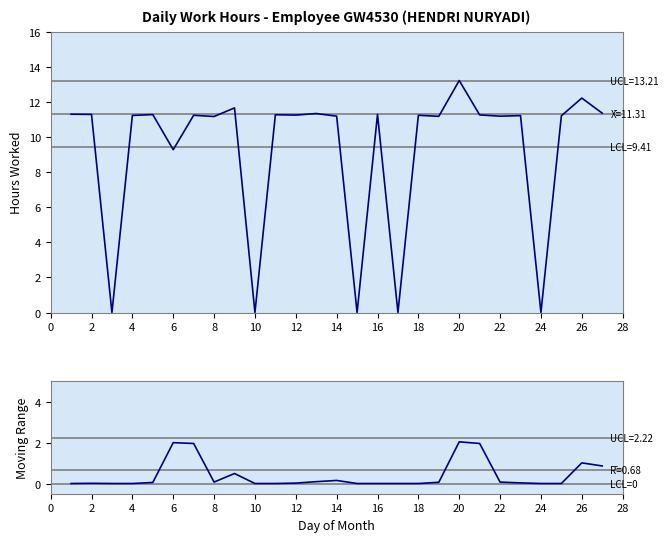

What is the difference between the maximum and minimum values in the Moving Range series?

2.0